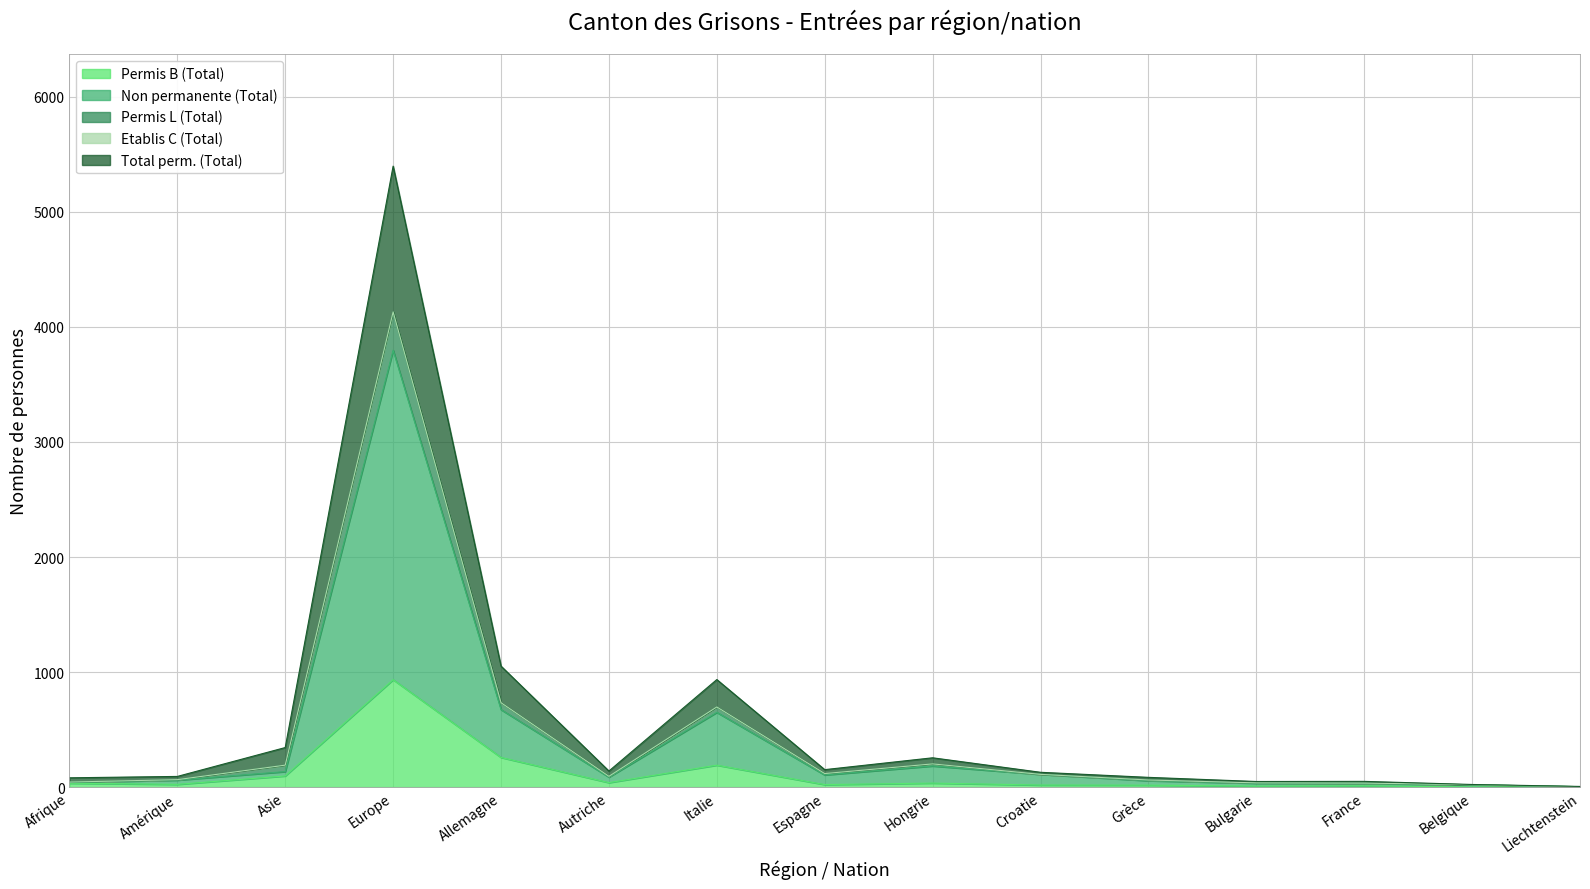

The Non permanente (Total) series shows 56 at Grèce. True or false?

True